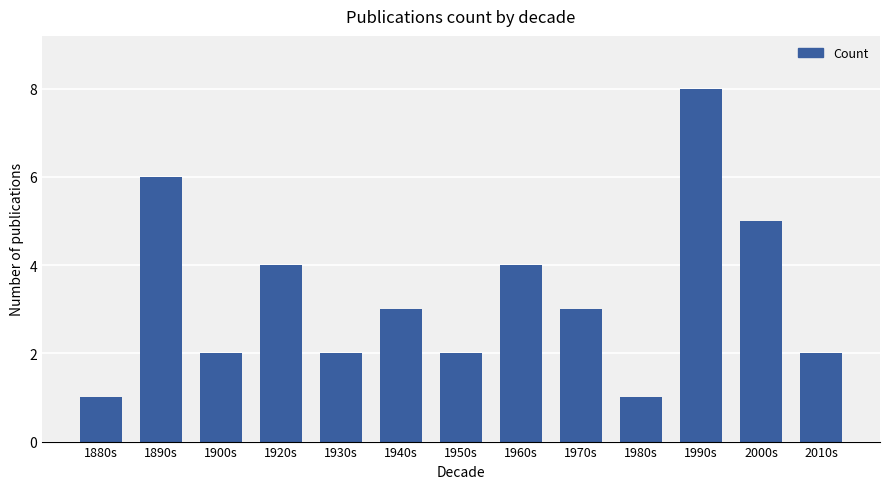

What is the value of the 10th bar from the left?

1